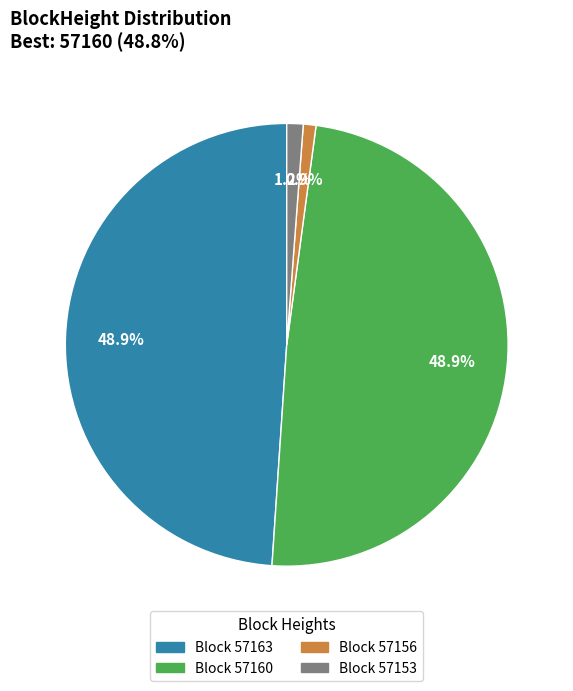

Is there any slice that represents more than half of the pie?

No